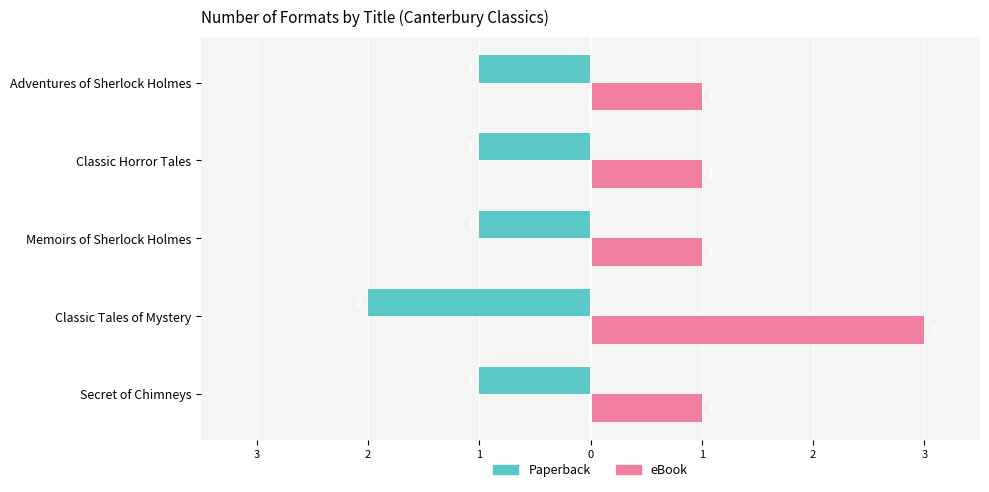

Count the Paperback values in the range -1 to 0.

4